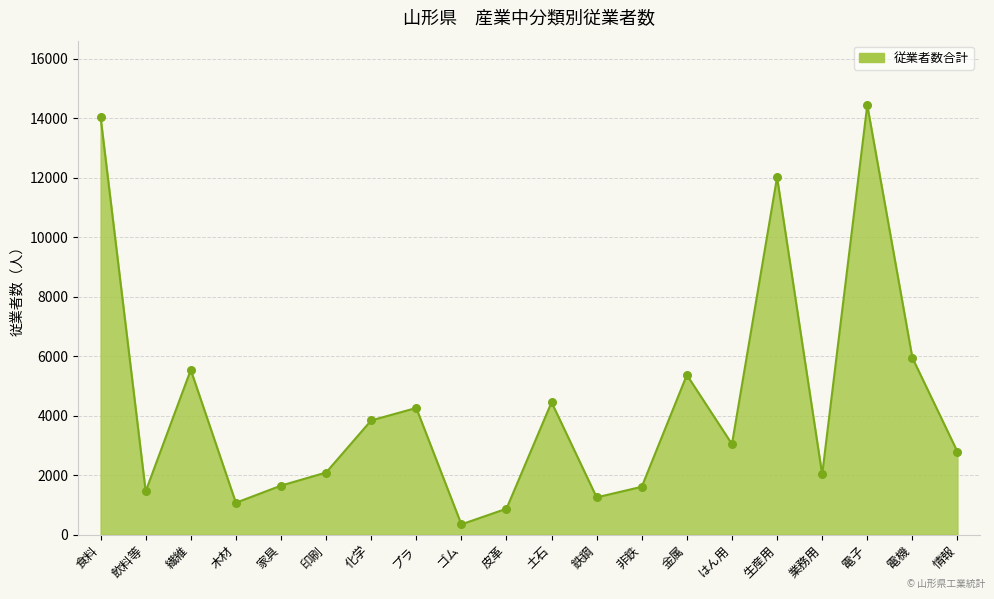

Between 鉄鋼 and 印刷, which is larger?

印刷